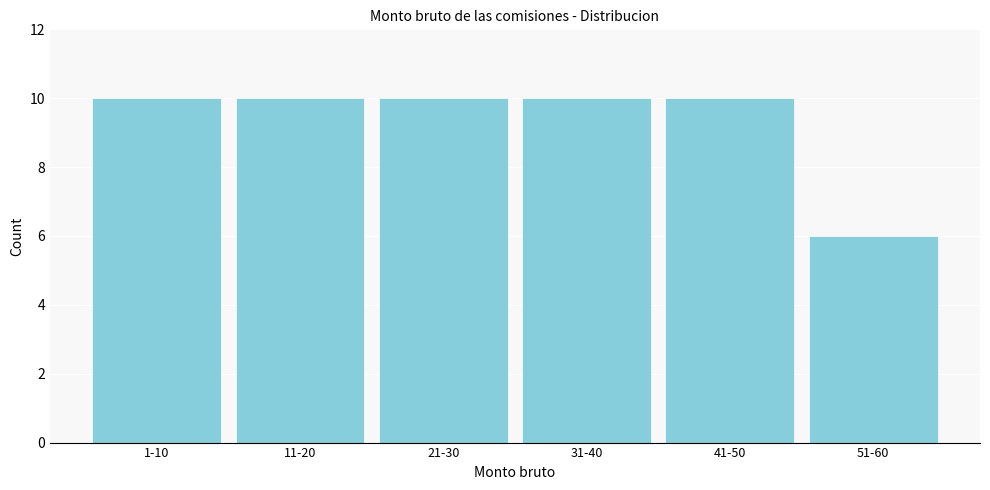

Reading left to right, transcribe all the data shown in this chart.

10	10	10	10	10	6